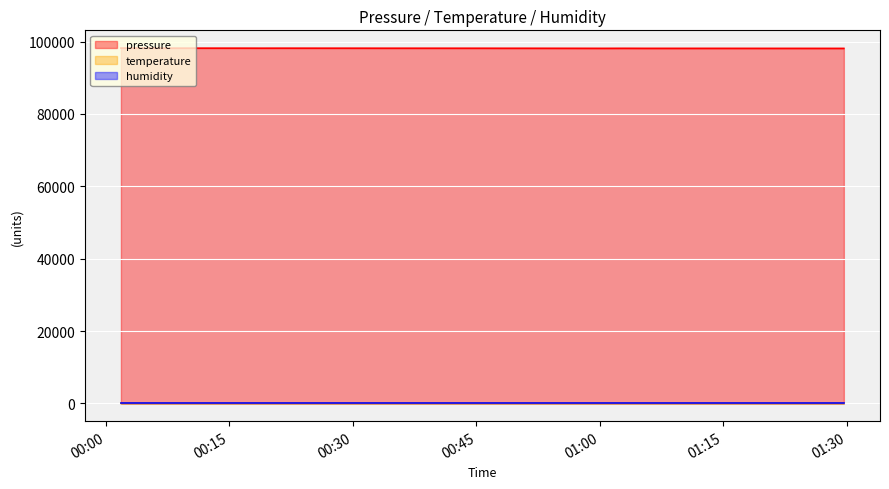

Reading right to left, extract all data points from this chart.

pressure: 98122.1	98145.1	98158.8	98171.3	98178.6	98118.5	98134.1	98143.9	98158.8	98167.4	98194.1	98111.2	98121.6	98123.0	98152.1	98163.9	98173.2	98186.3
temperature: 3.5	3.5	3.4	3.3	3.4	3.6	3.6	3.5	3.4	3.3	3.5	3.5	3.6	3.4	3.5	3.4	3.4	3.5
humidity: 100.0	100.0	100.0	100.0	100.0	100.0	100.0	100.0	100.0	100.0	100.0	100.0	100.0	100.0	100.0	100.0	100.0	100.0